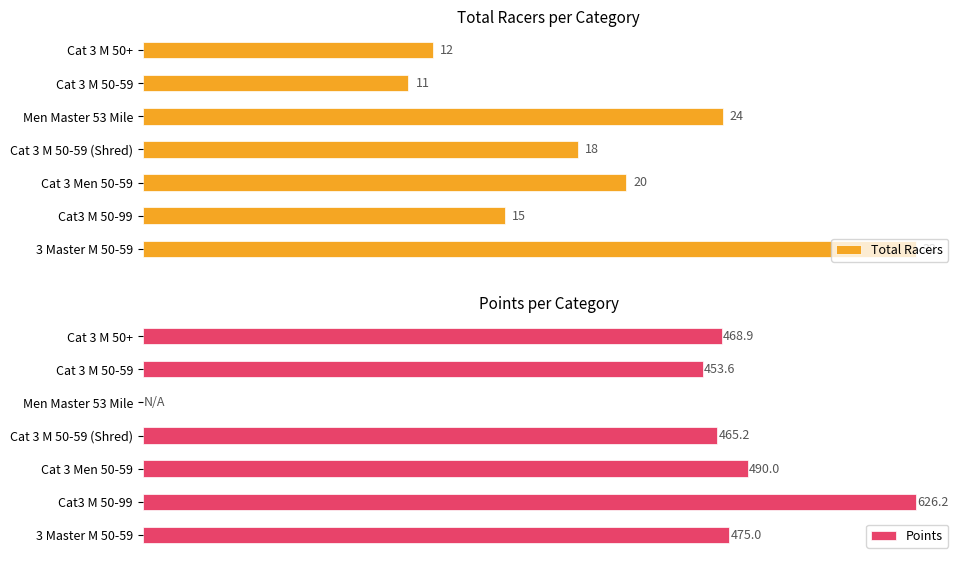

What is the greatest value displayed?

626.2